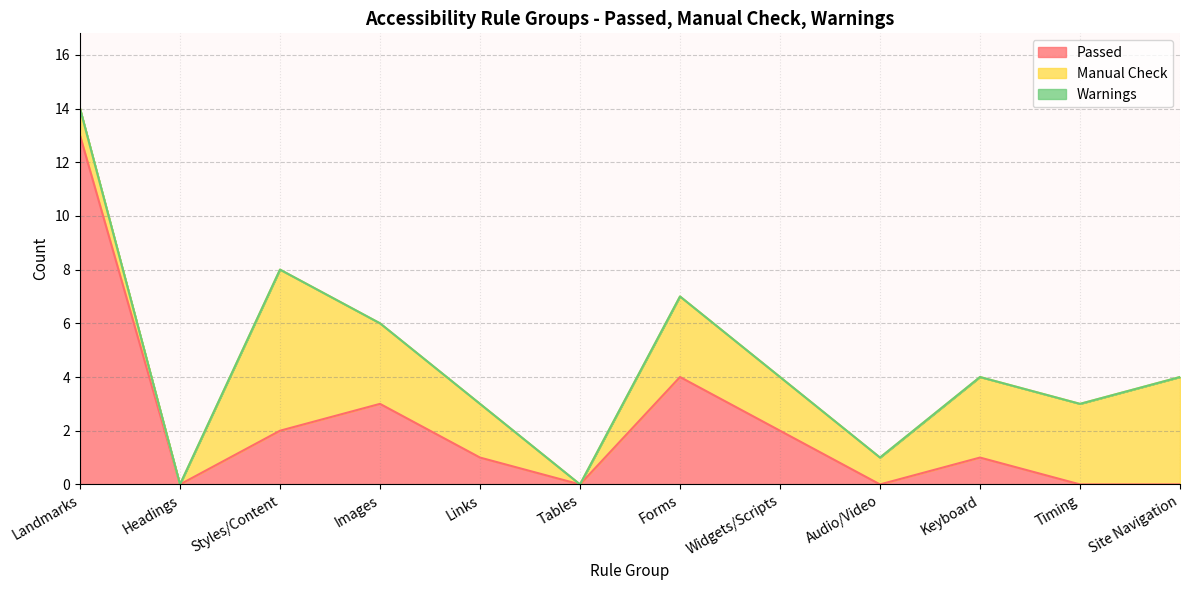

Which category has the lowest value in the Passed series?

Headings